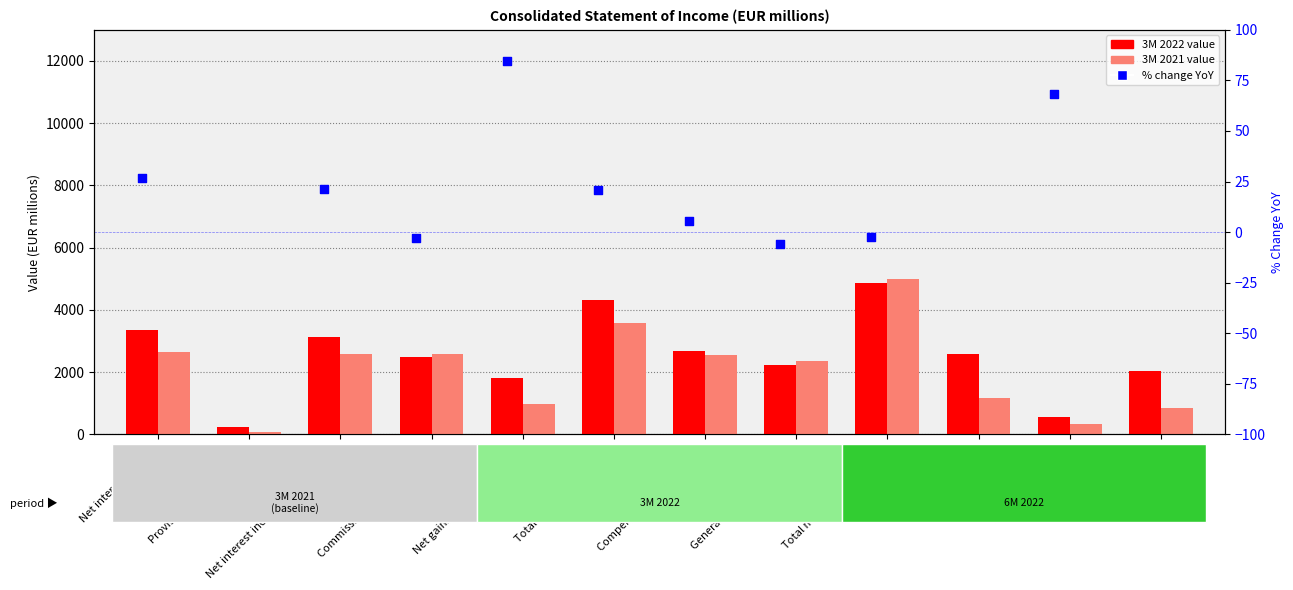

What is the total value across all series at Total noninterest expenses?

9865.4